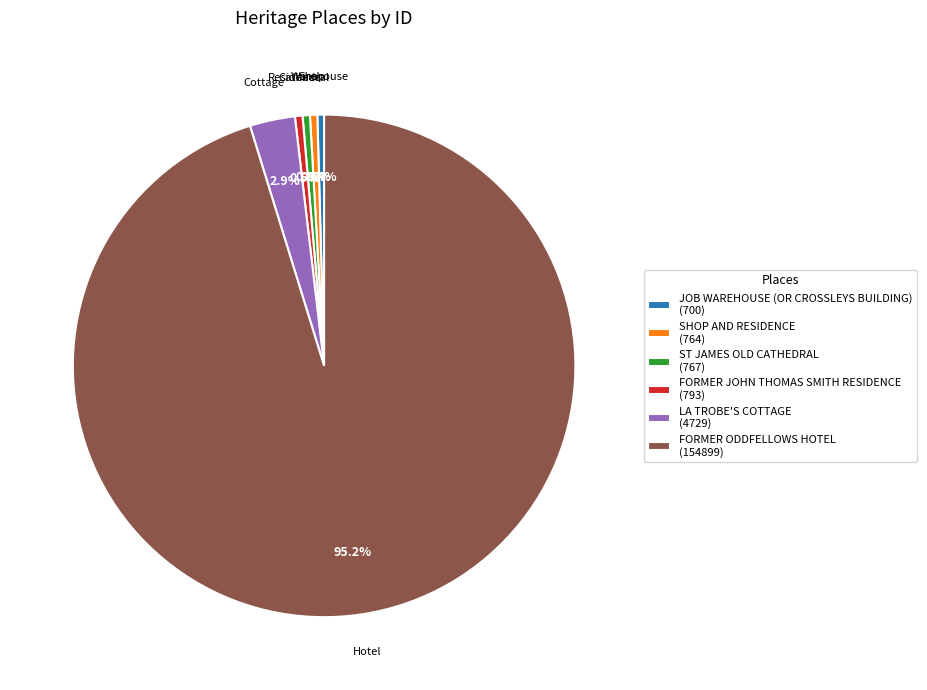

To the nearest percent, what is the combined percentage of FORMER ODDFELLOWS HOTEL and FORMER JOHN THOMAS SMITH RESIDENCE?

96%